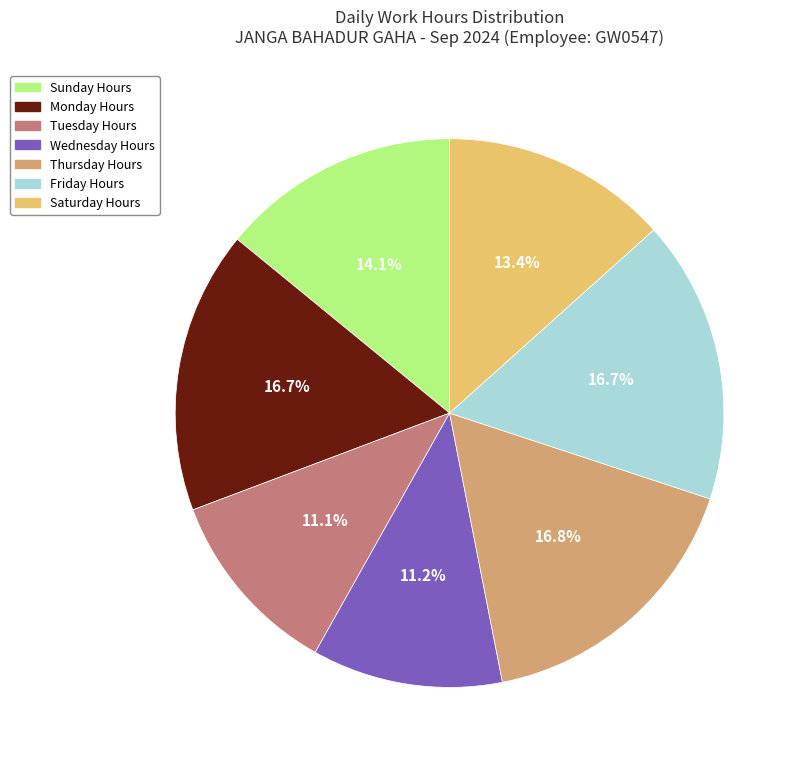

Approximately how many times larger is the value at Wednesday Hours compared to Tuesday Hours?

1.0